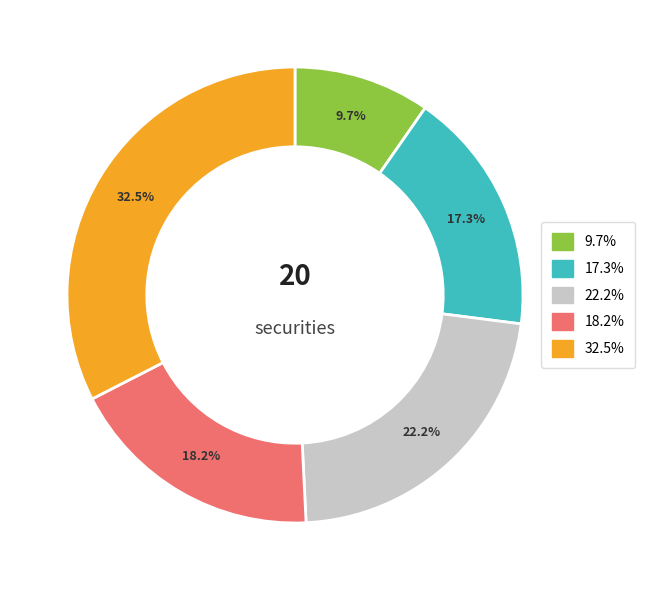

Is there any slice that represents more than half of the pie?

No